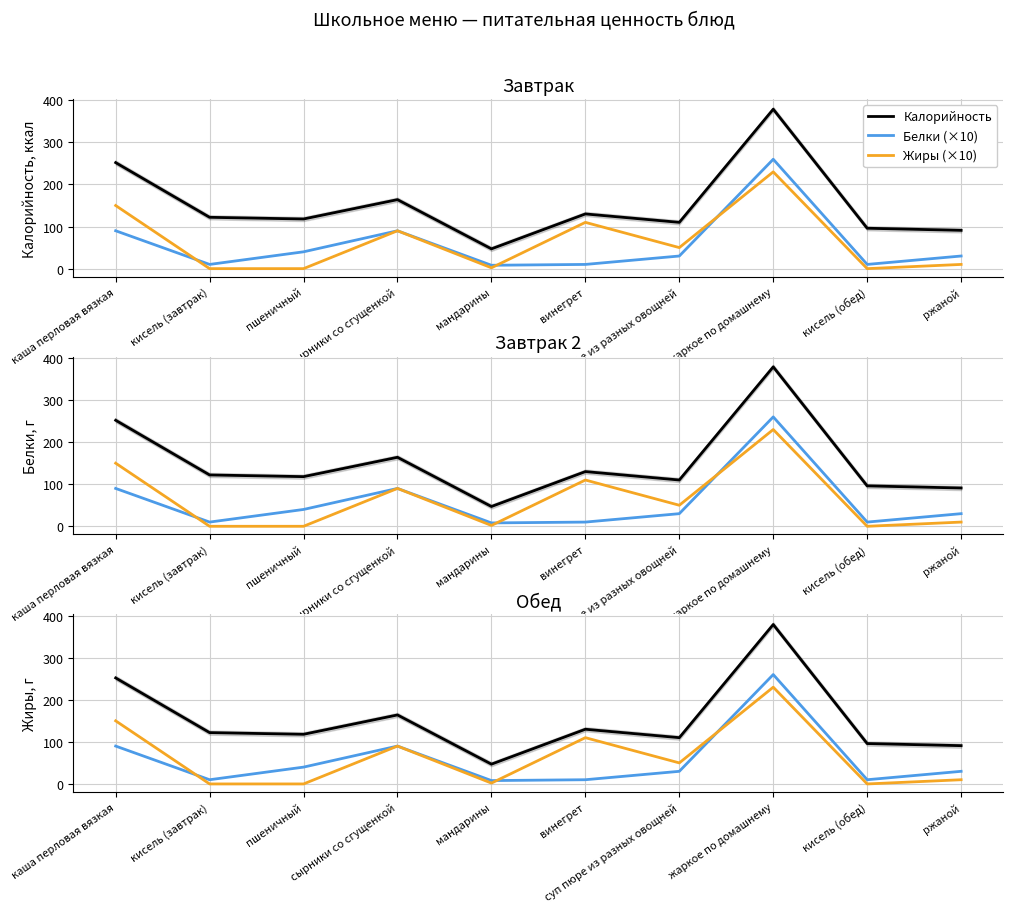

Where is the first local minimum for Белки (×10)?

кисель (завтрак)